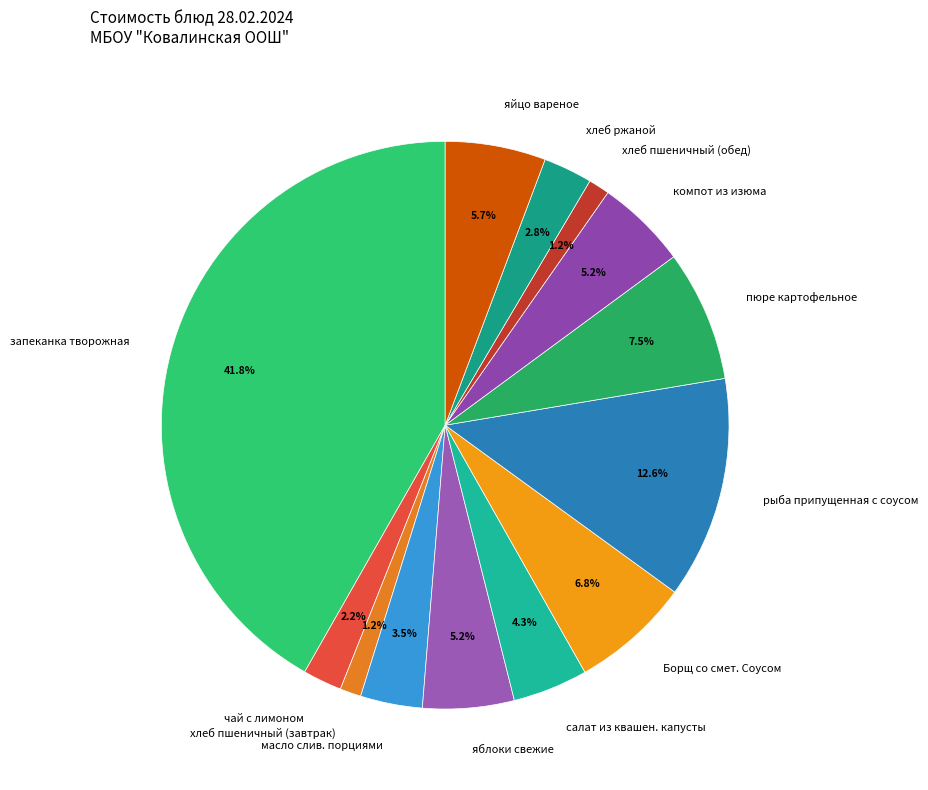

Is it true that салат из квашен. капусты is 4% of the pie?

True